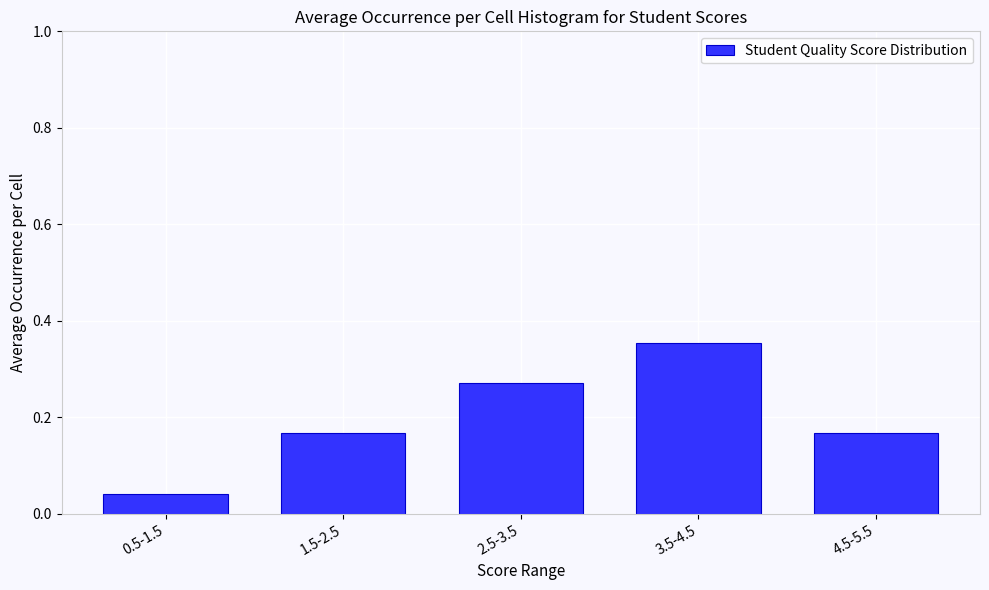

The value at 1.5-2.5 is 0.3. True or false?

False